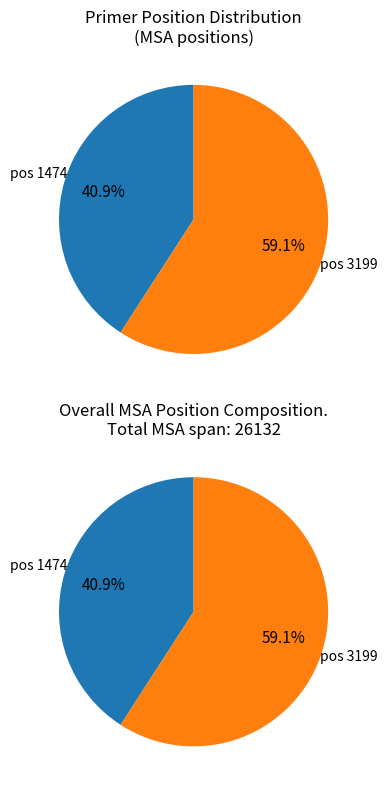

To the nearest percent, what portion does 3199 represent?

59%